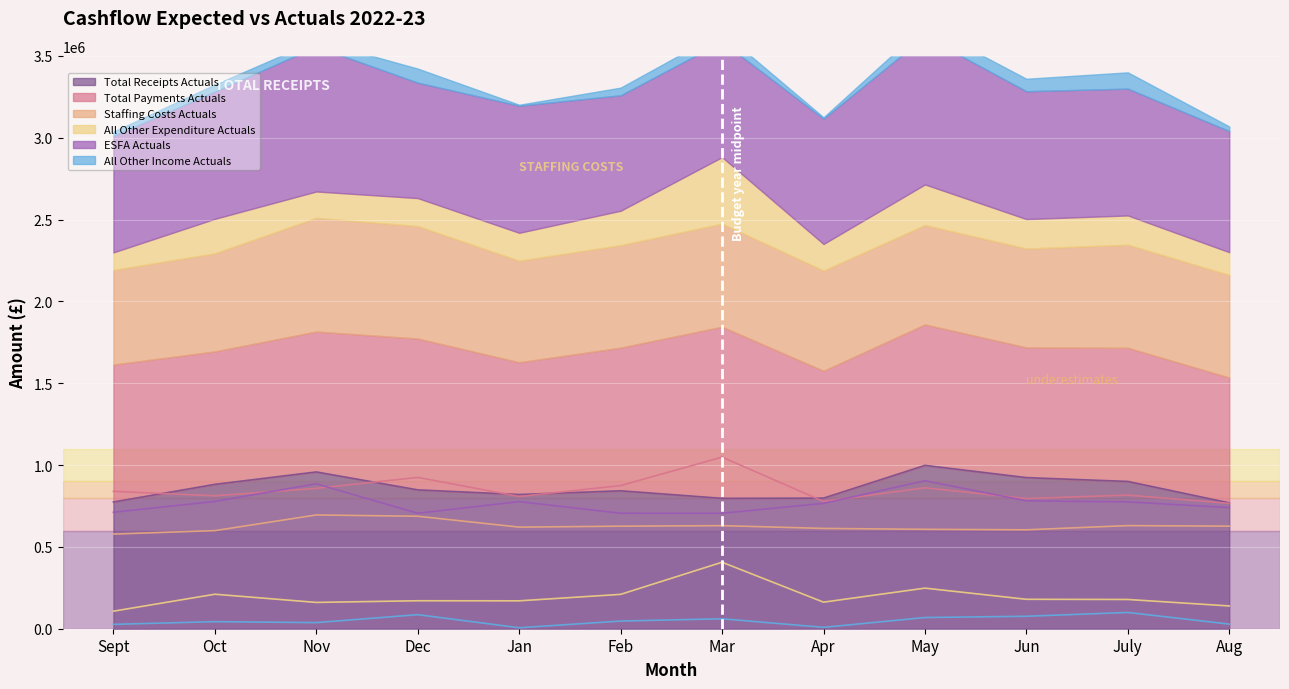

What is the sum of the All Other Expenditure Actuals values at Oct and May?

458698